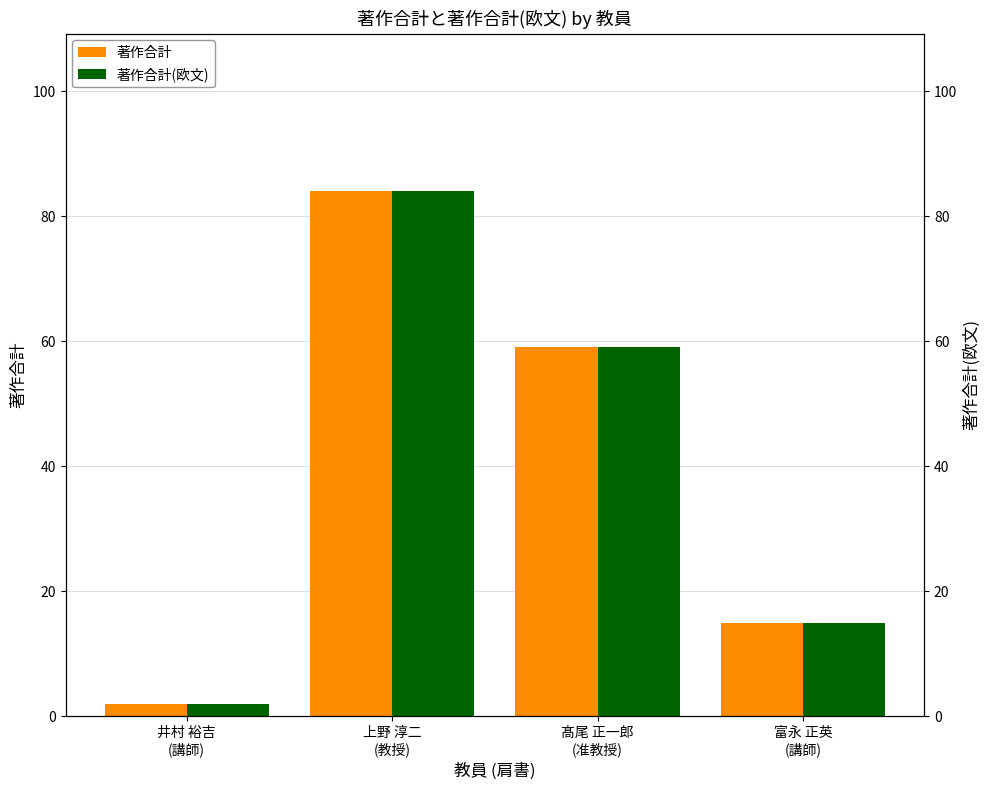

How many bars are there in each group?

2